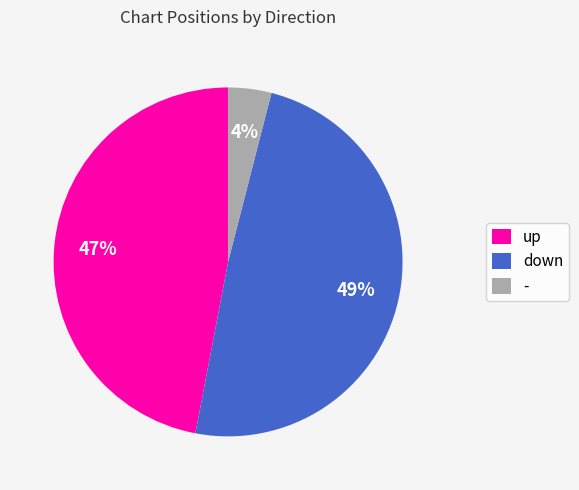

To the nearest percent, what is the difference between the largest and smallest slice percentages?

45%